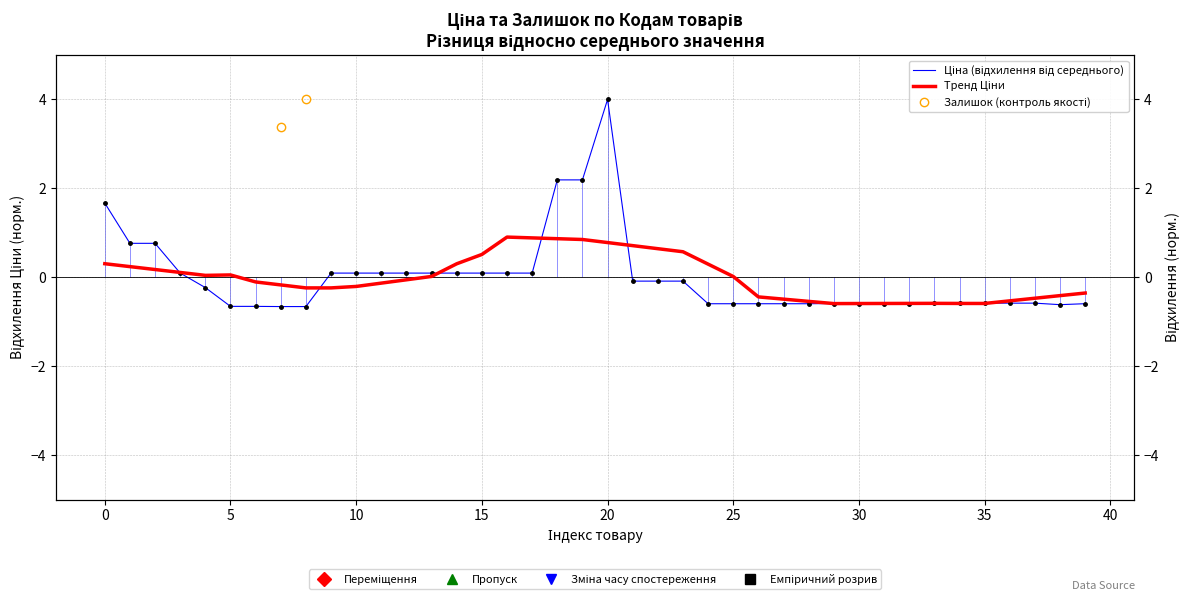

The value at 285101913 is 0.2. True or false?

False